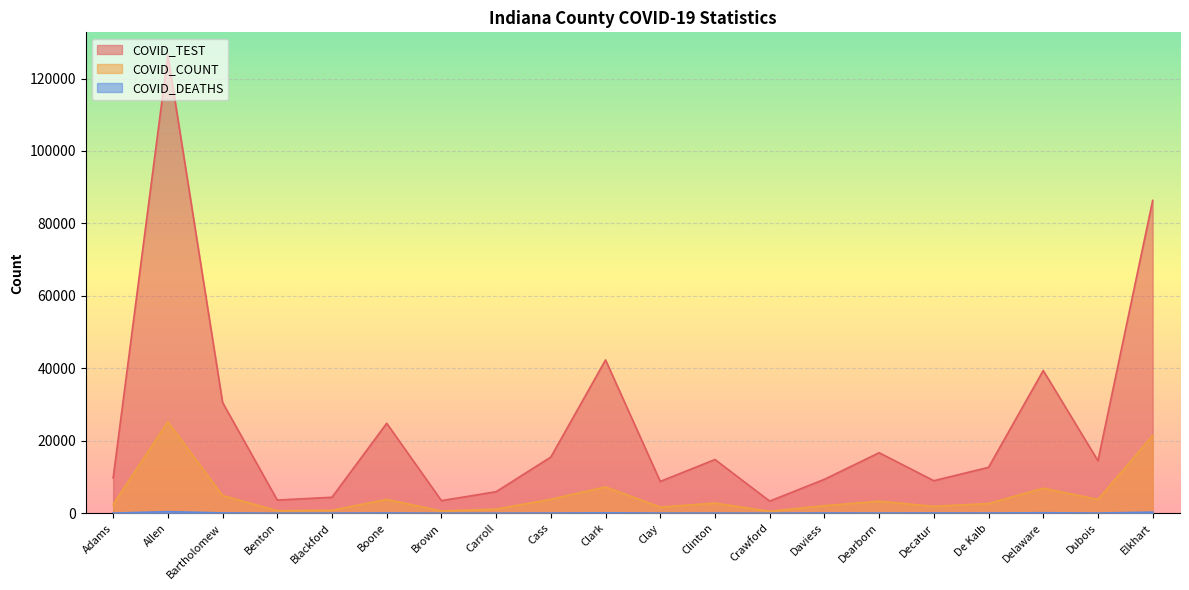

What is the sum of the COVID_COUNT values at Dearborn and Boone?

7102